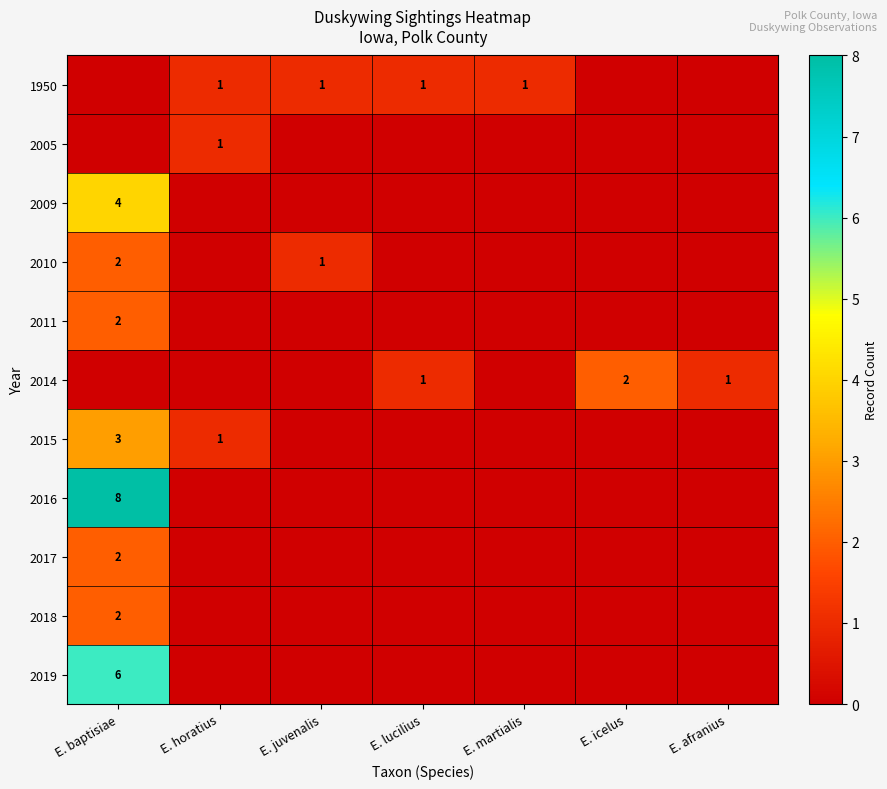

Is it true that 2014 equals 1 at E. lucilius?

True